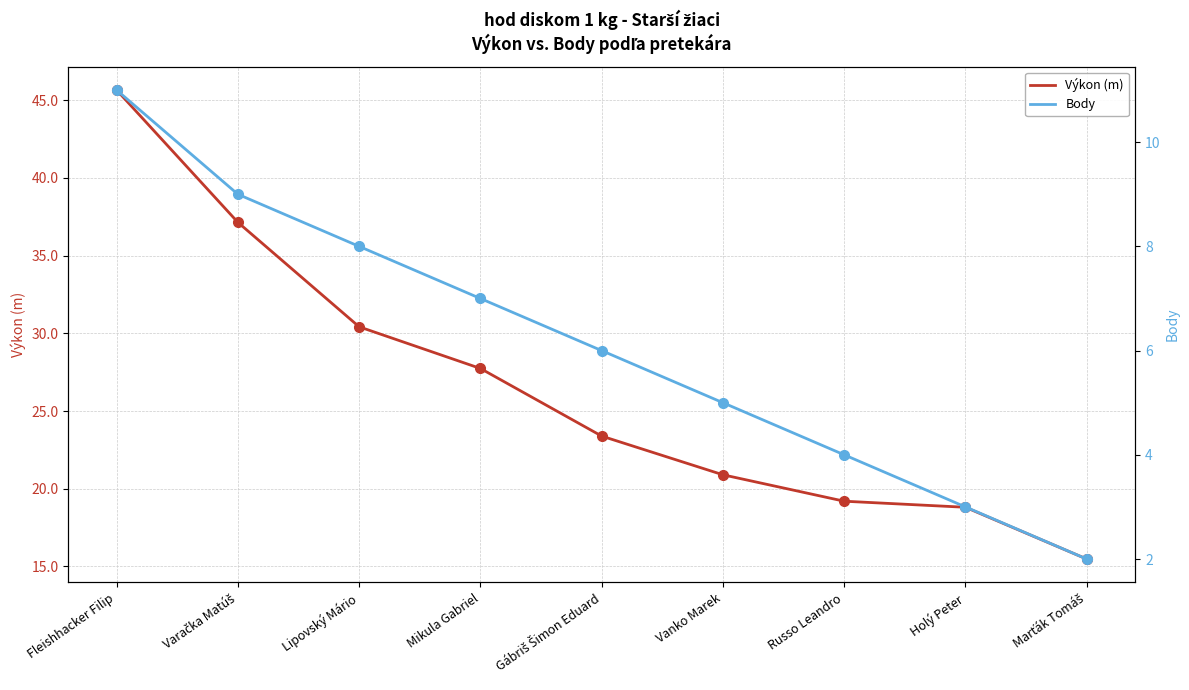

At how many categories does at least one series exceed 26?

4